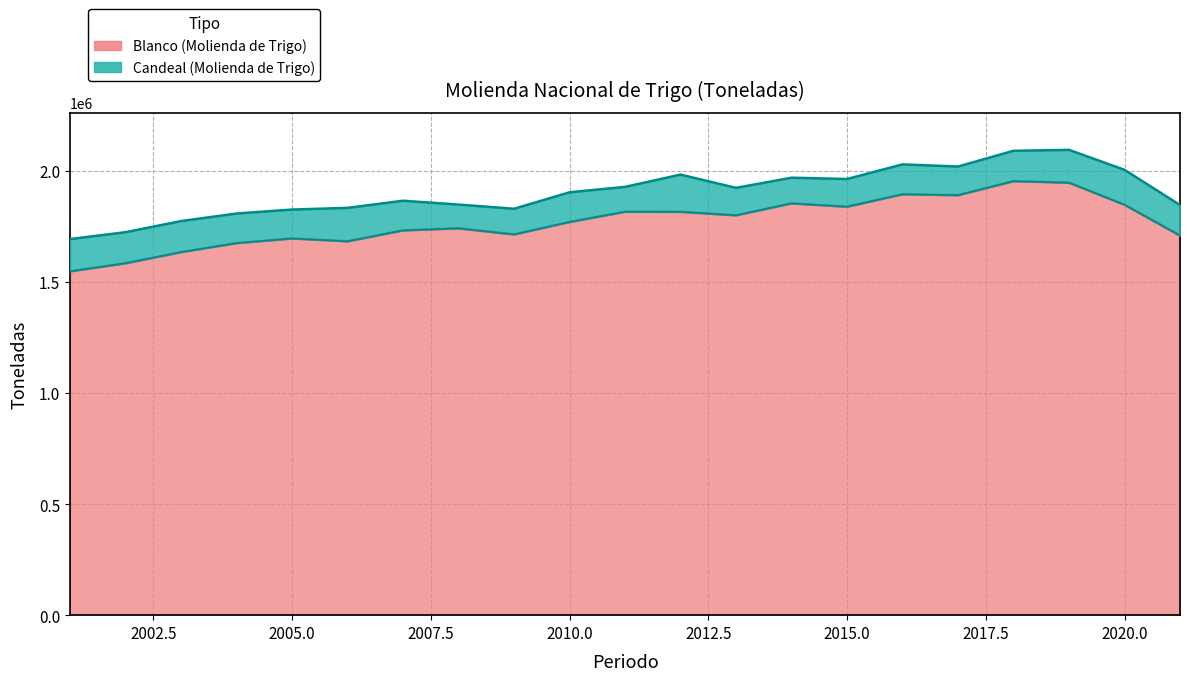

The chart shows a value of 470605 at 2018. True or false?

False